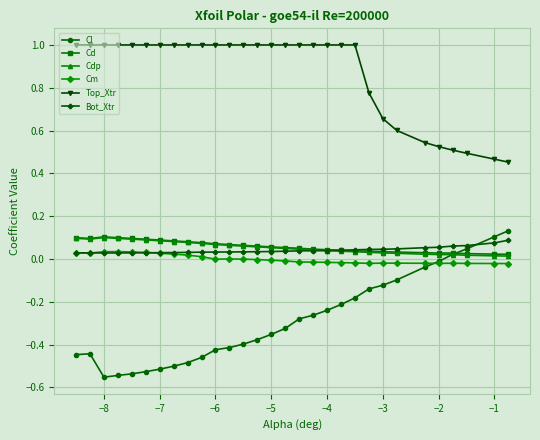

Which series has the largest total across all categories?

Top_Xtr